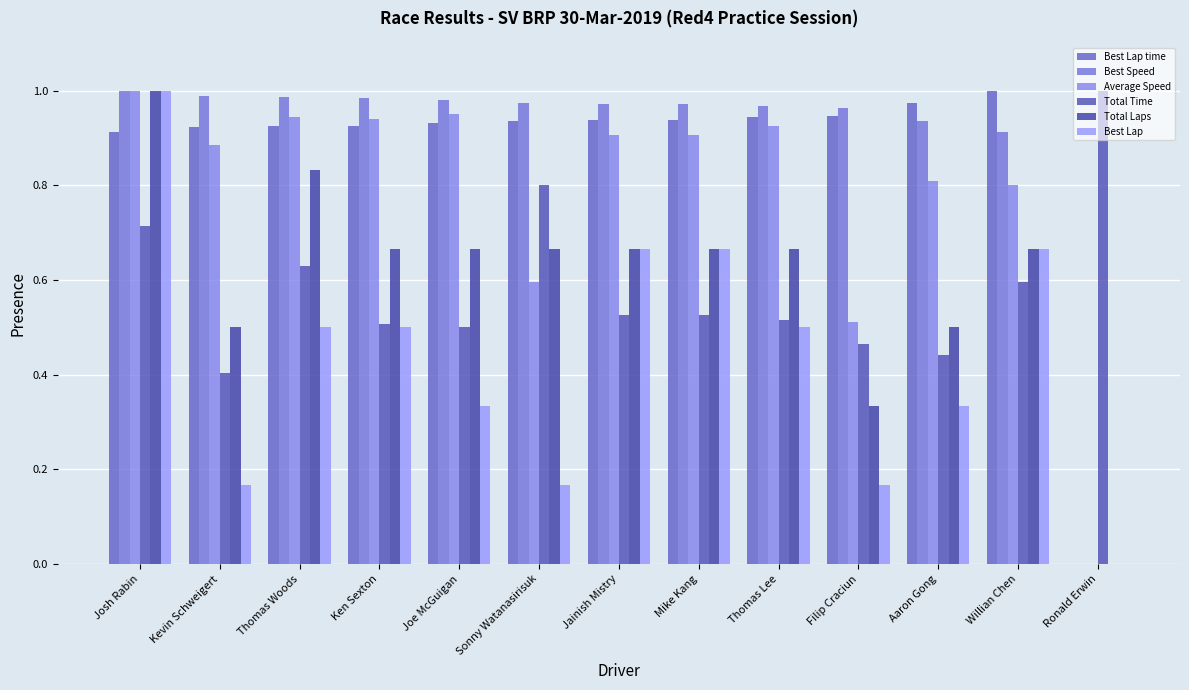

What is the label of the 8th bar from the left?

Mike Kang